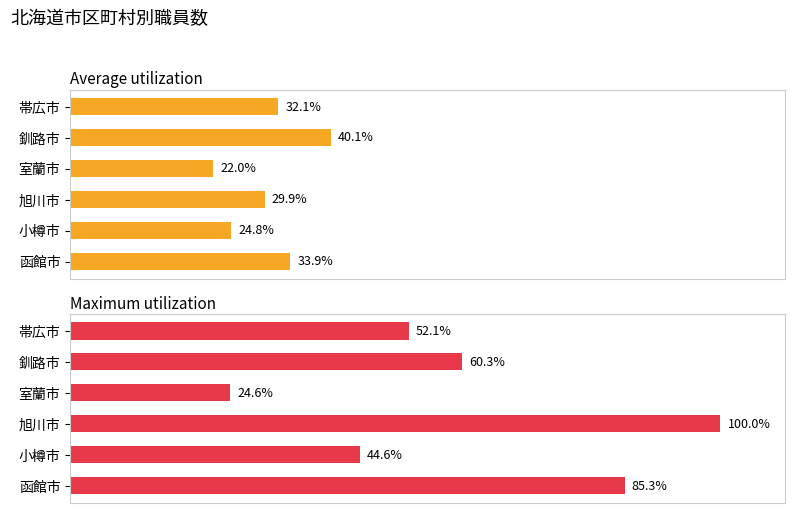

Which series changed the most between 小樽市 and 旭川市?

Maximum utilization